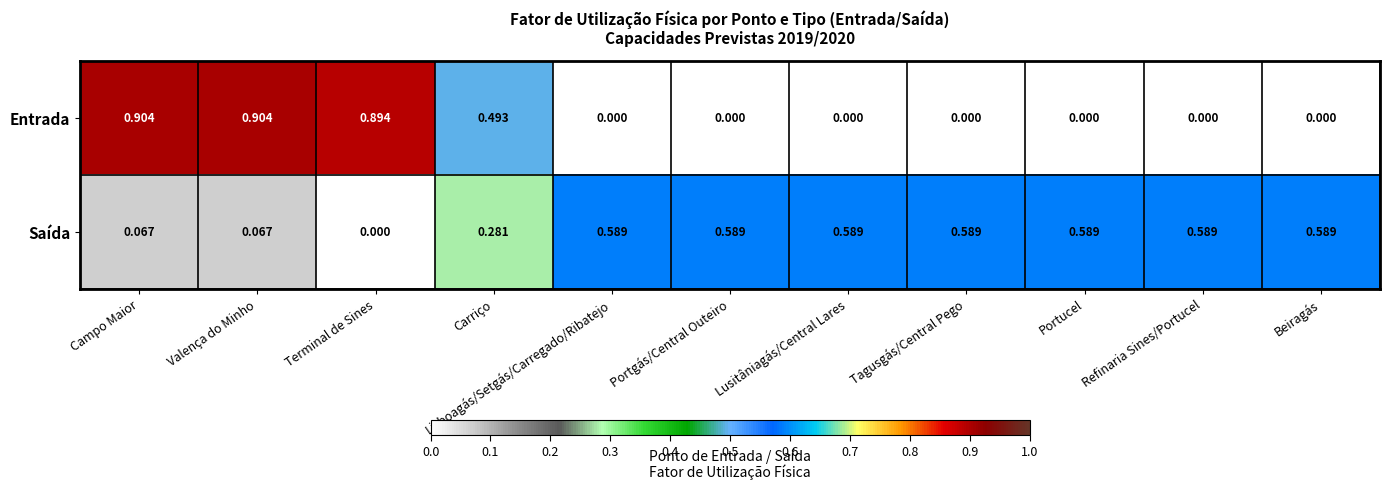

Which series has the largest range (max minus min)?

Entrada